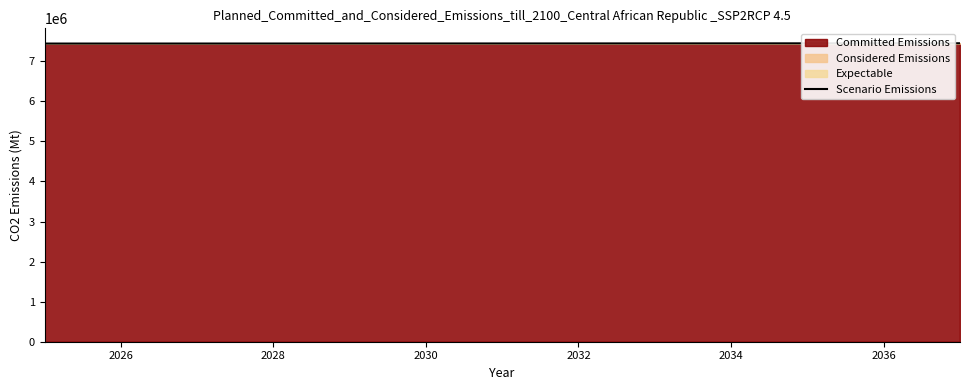

Reading right to left, extract all data points from this chart.

7448800	7447800	7446900	7446000	7445200	7444400	7443700	7443100	7442600	7442200	7441900	7441600	7441332